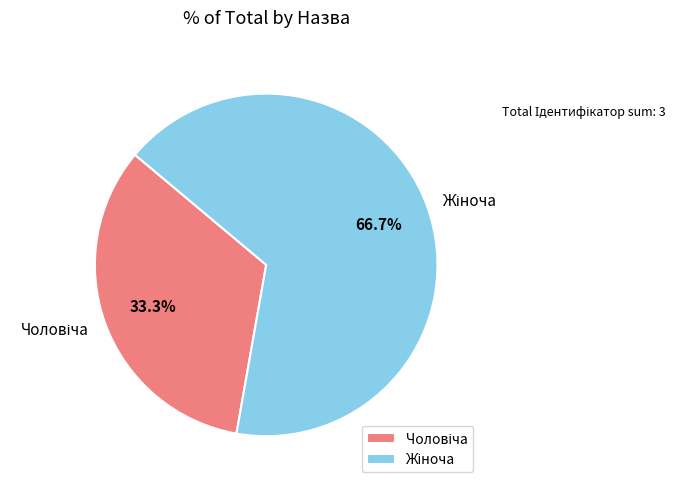

Is there any slice that represents more than half of the pie?

Yes